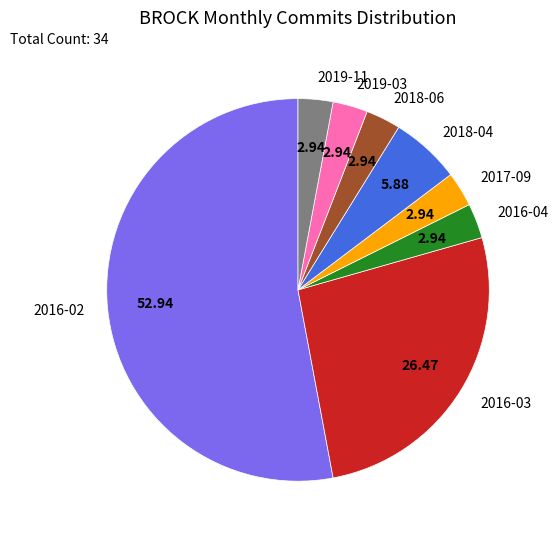

How many slices are in this pie chart?

8